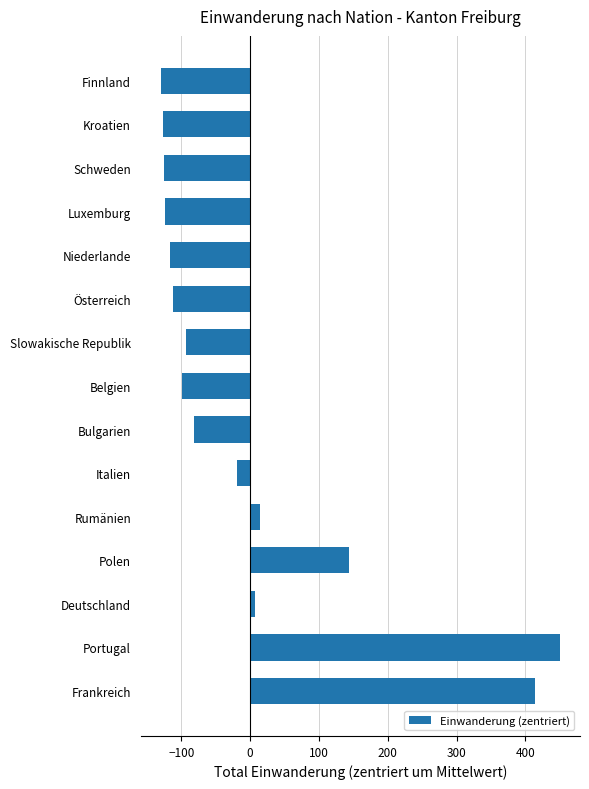

The value at Luxemburg is -52.9. True or false?

False